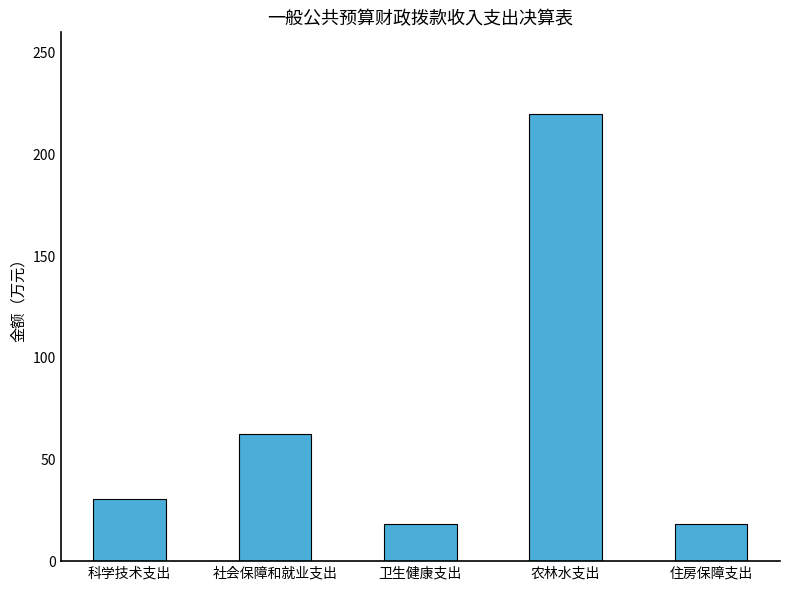

True or false: the data shows 30.3 at 科学技术支出.

True